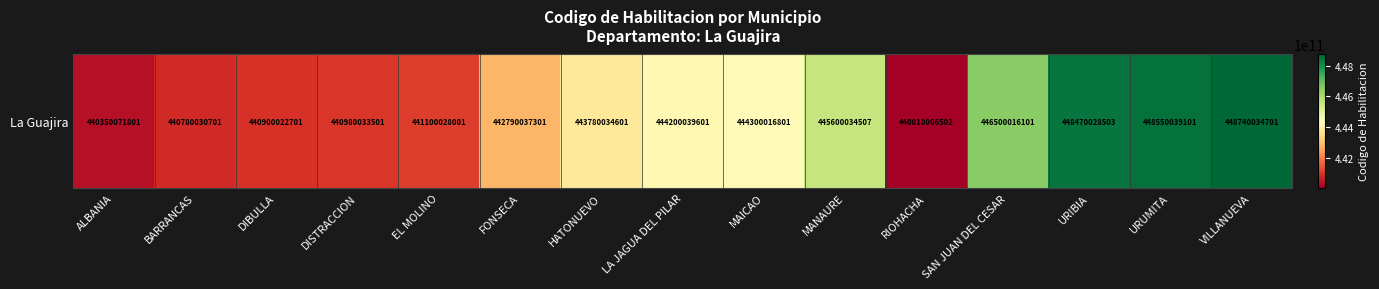

How many data points are above 443780034601?

7